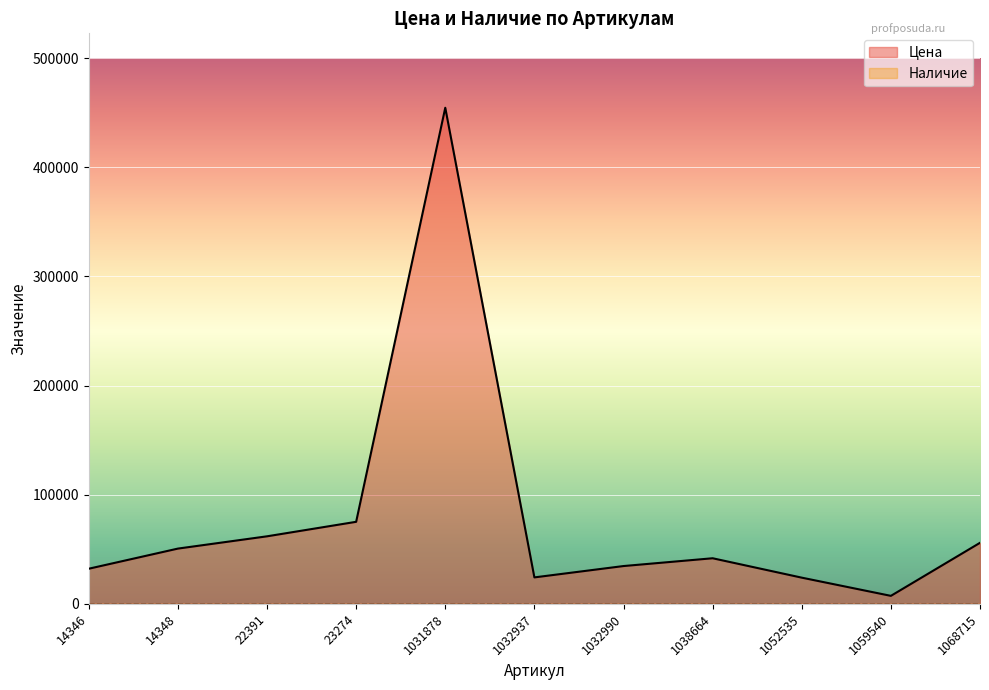

True or false: the data shows 20266 at 1068715.

False